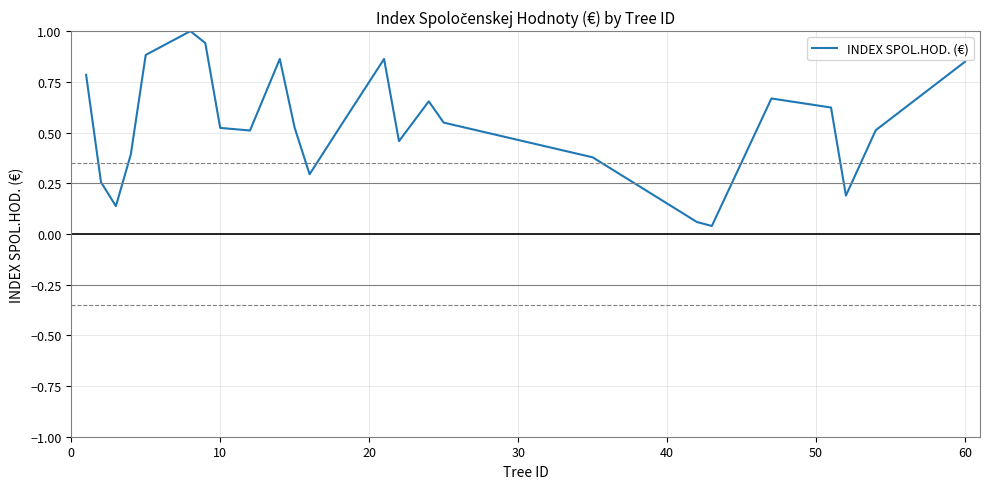

What is the difference between the maximum and minimum values?

1.0